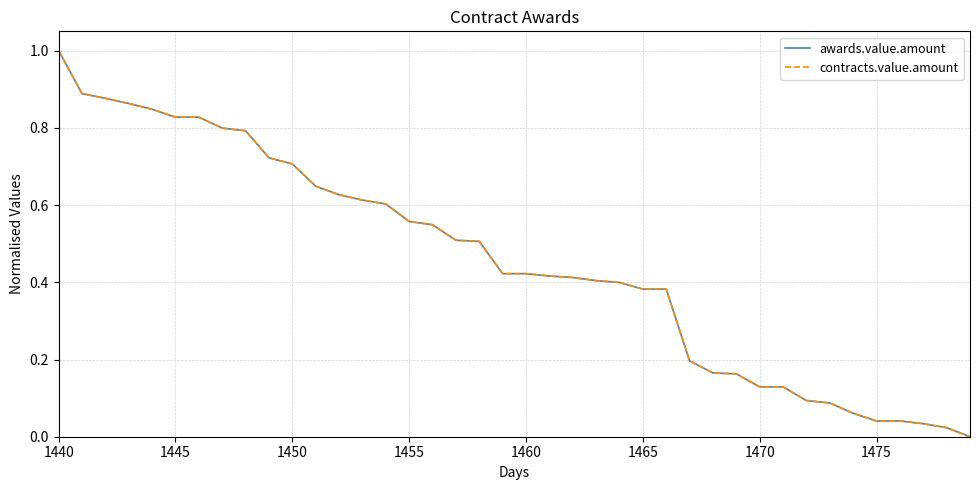

Which series has the widest spread of values?

awards.value.amount